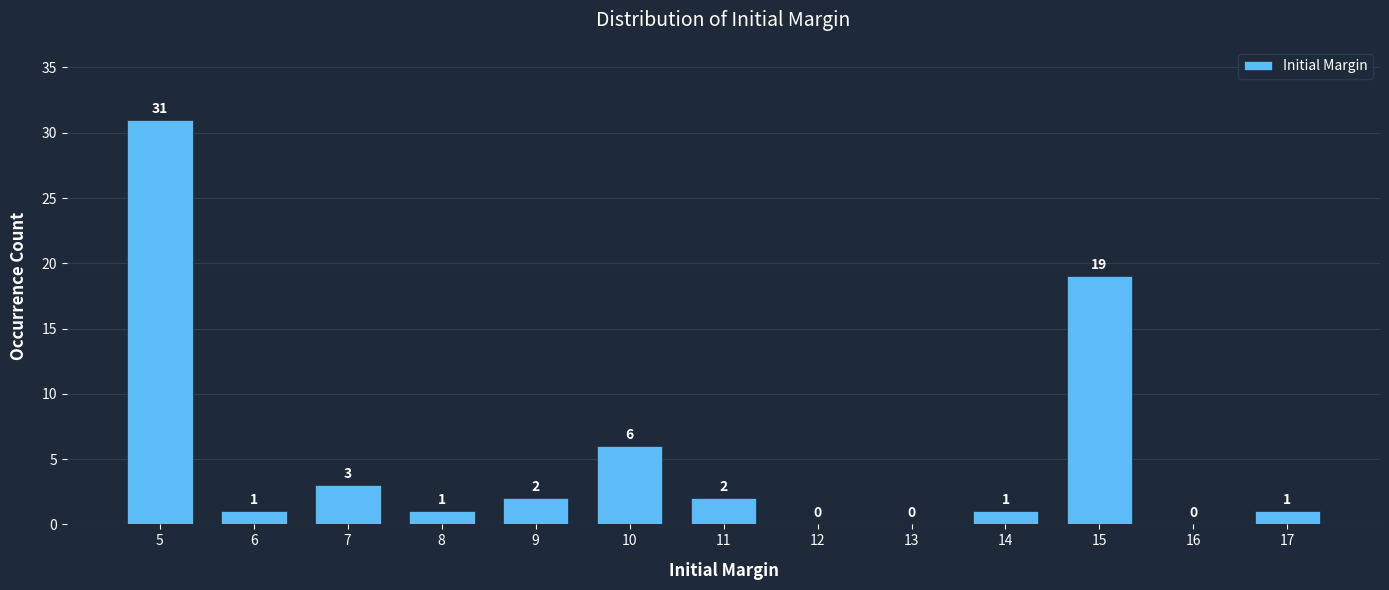

Reading right to left, transcribe all the data shown in this chart.

17=1	16=0	15=19	14=1	13=0	12=0	11=2	10=6	9=2	8=1	7=3	6=1	5=31